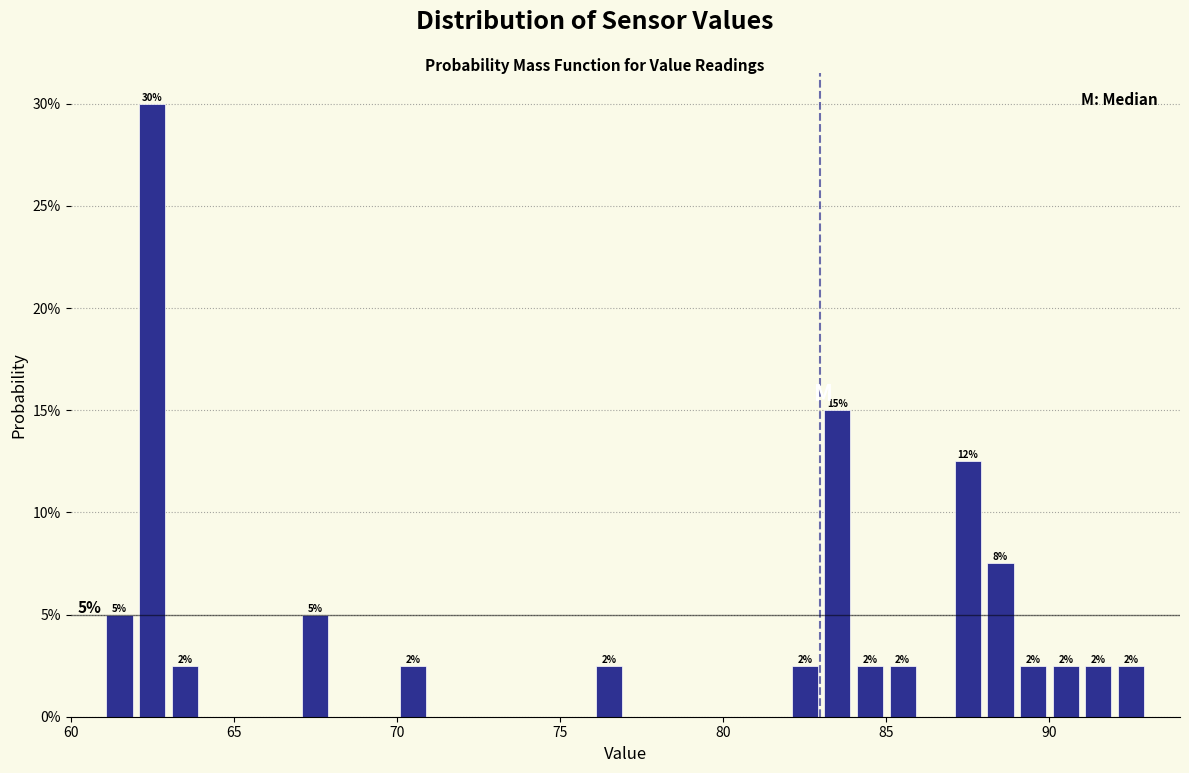

Read against the x-axis, roughly where is the centre of the tallest bar?

62.5